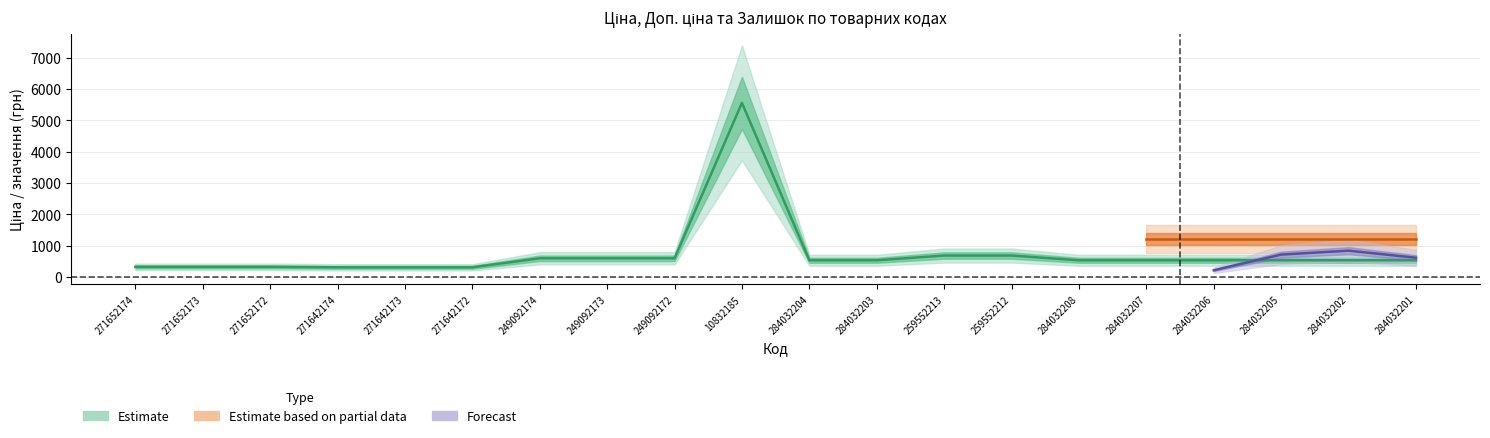

Is this an area chart (filled region under the line)?

No